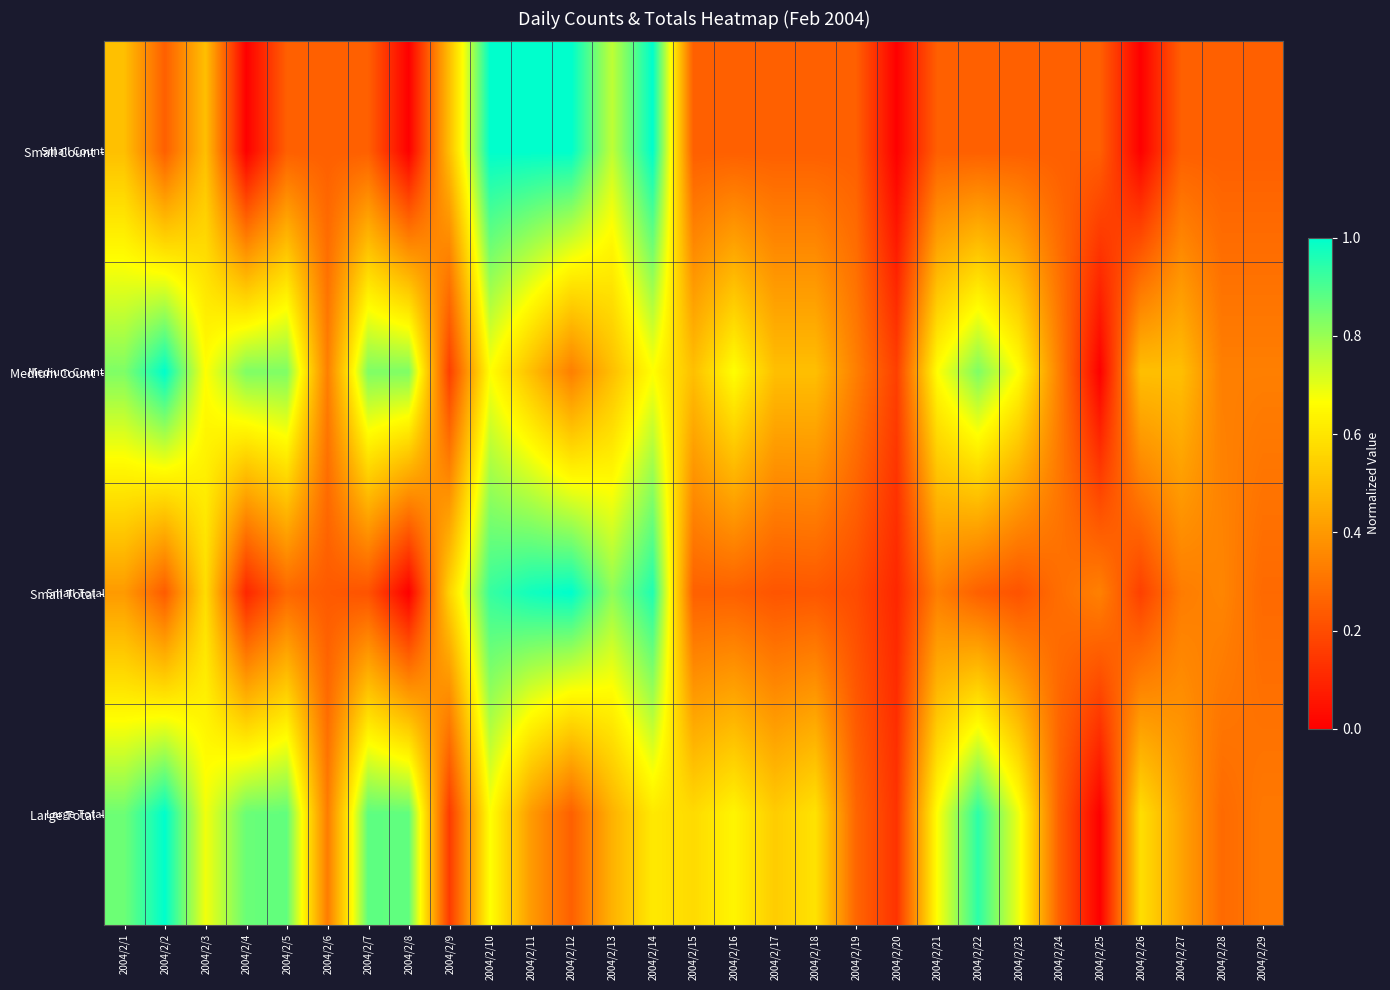

How many distinct data groups are displayed?

4